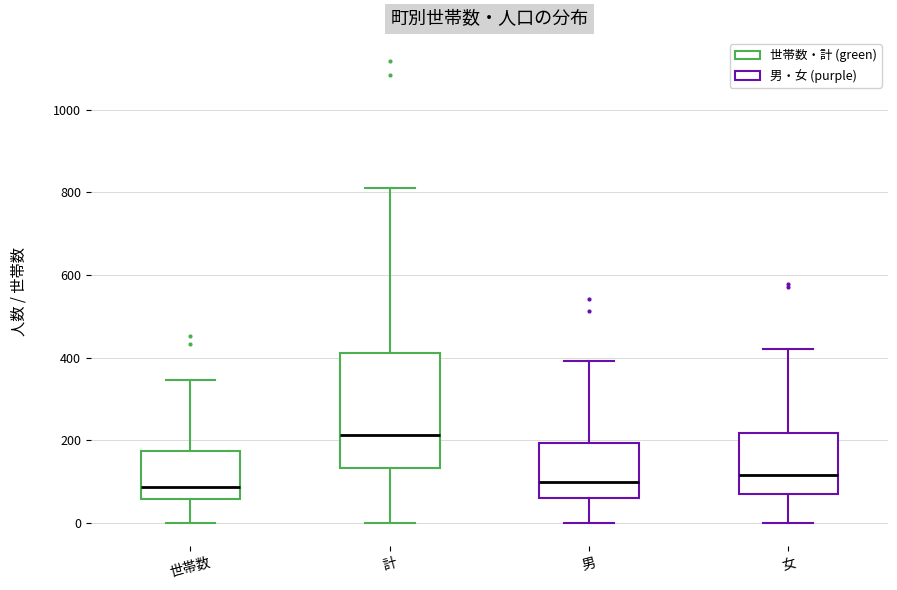

Reading left to right, transcribe this box plot: for each box, give where its median line is, the range the box spans, and where its two whiskers end, as read against the y-axis. The values are not printed on the chart, so give them approximately, as read against the axis.

世帯数: median 80, box 60 to 180, whiskers 0 to 340
計: median 220, box 140 to 420, whiskers 0 to 820
男: median 100, box 60 to 200, whiskers 0 to 400
女: median 120, box 60 to 220, whiskers 0 to 420